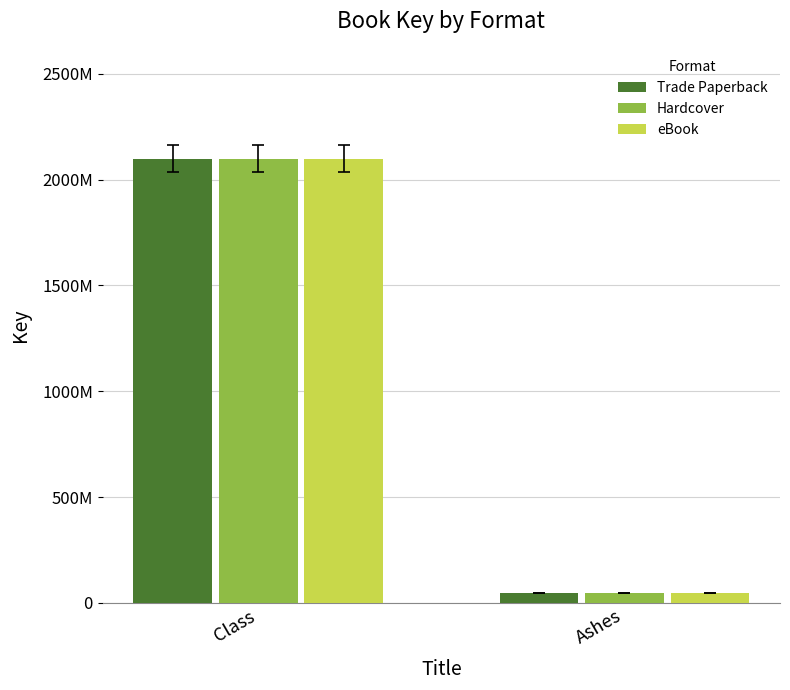

At how many categories does at least one series exceed 536037163?

1